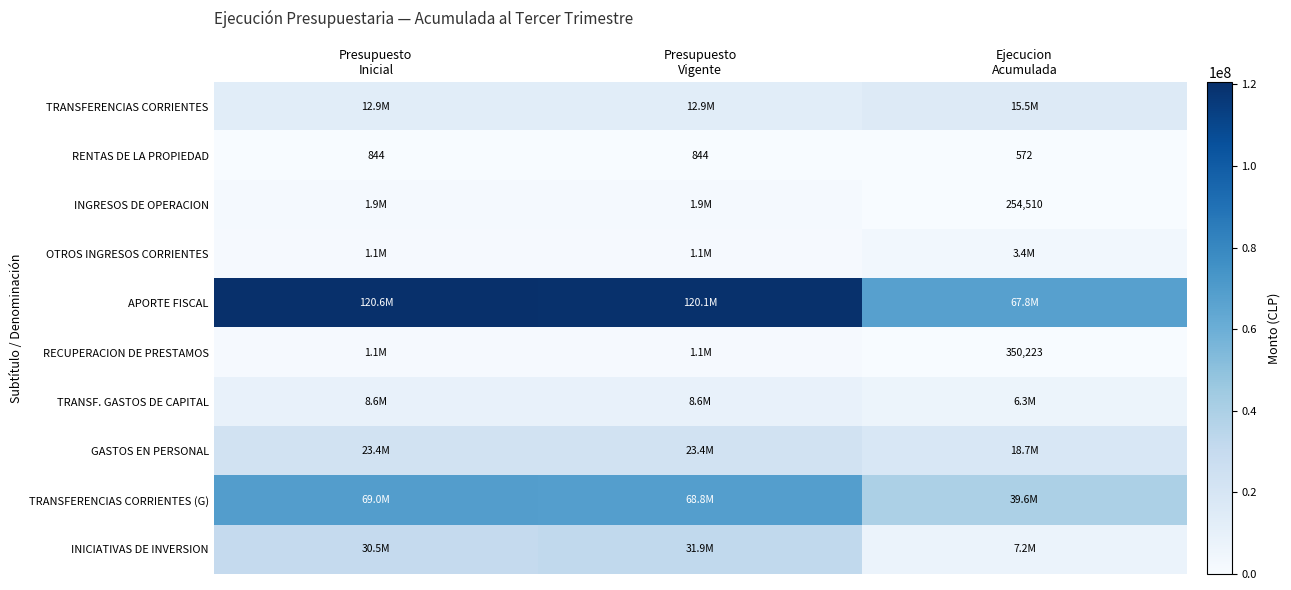

What is the total value across all series at Presupuesto
Inicial?

269059790